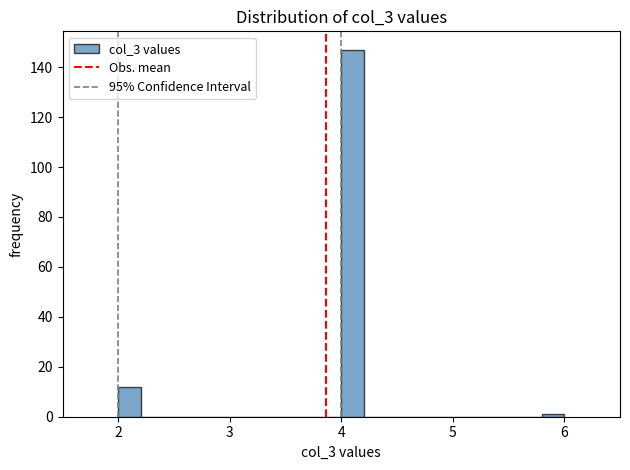

Around what value on the x-axis is the tallest bar? Give the approximate position of its centre, as read against the axis.

4.1